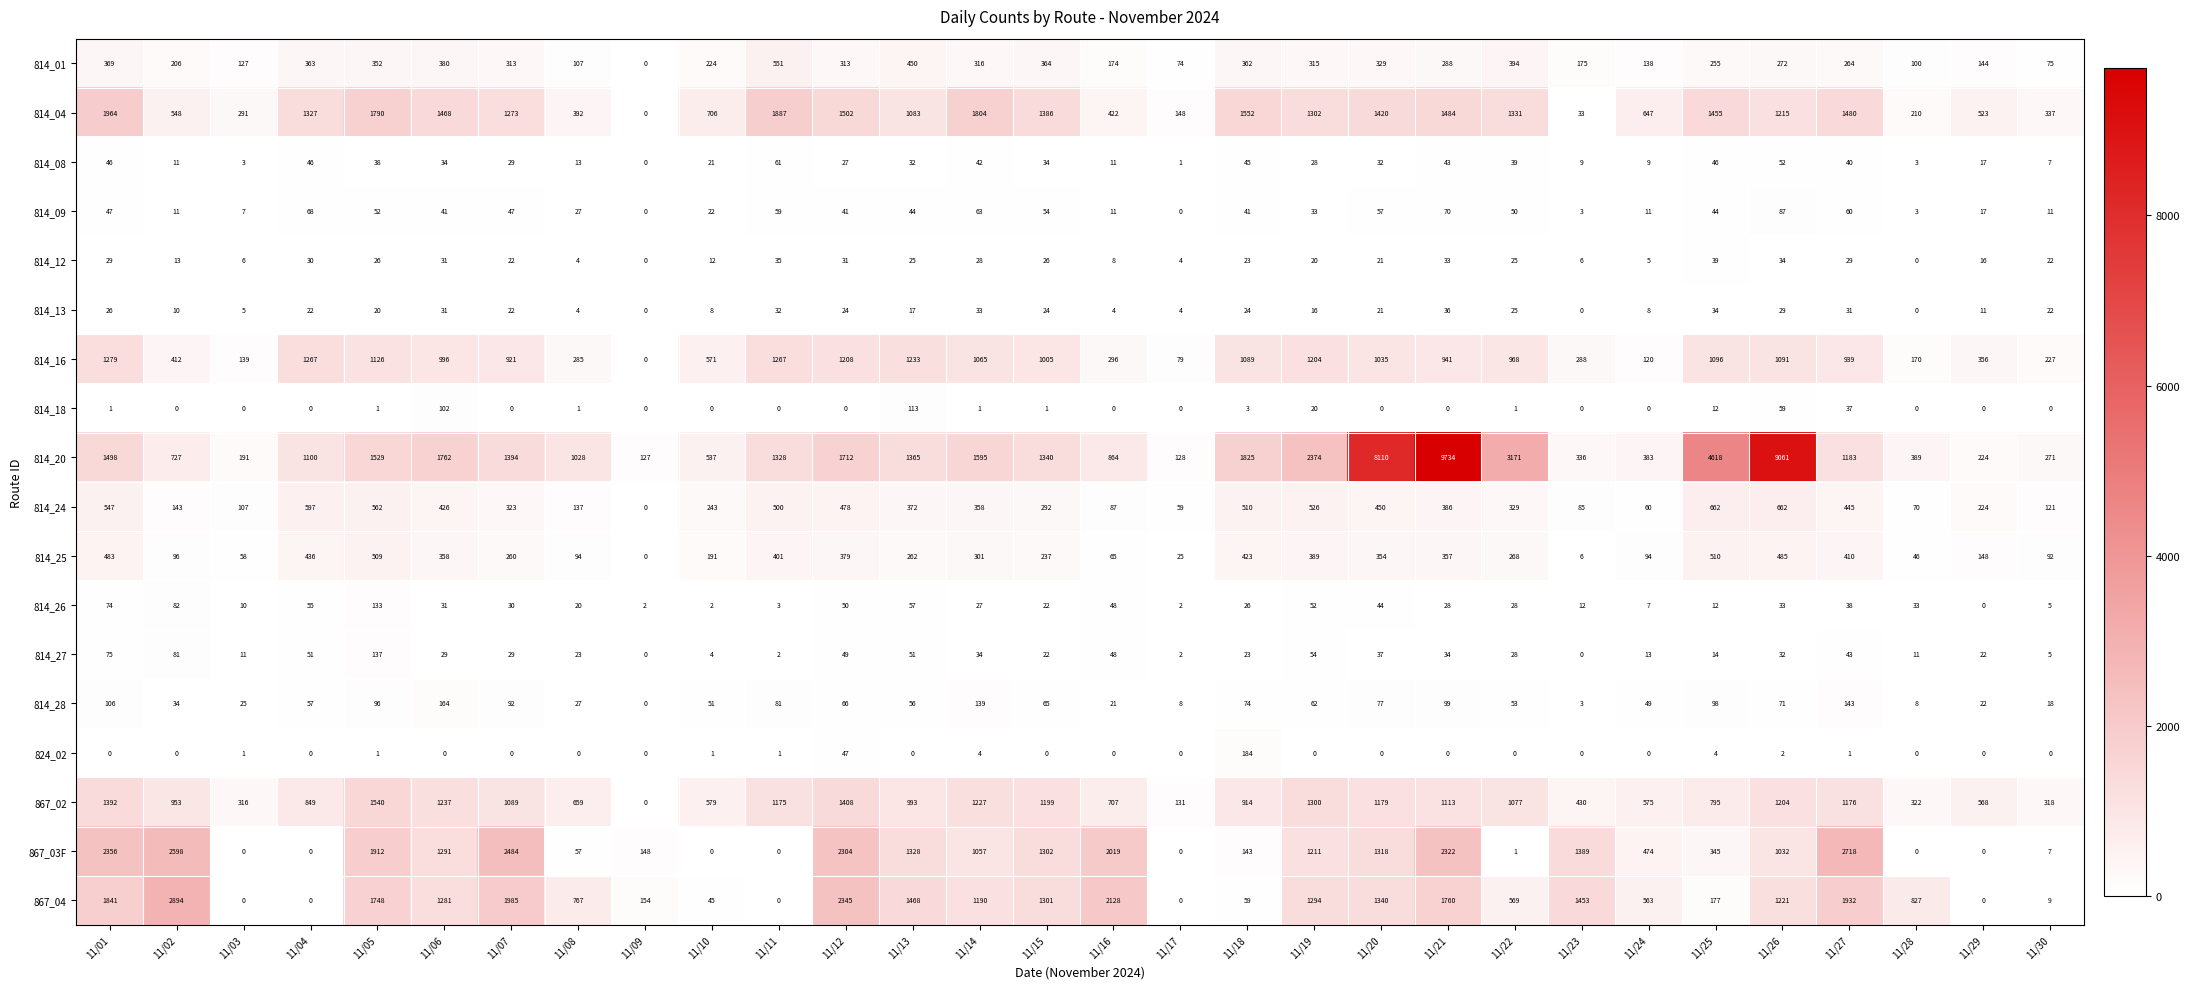

What value does the 814_13 series have at 11/03, to the nearest 5?

5